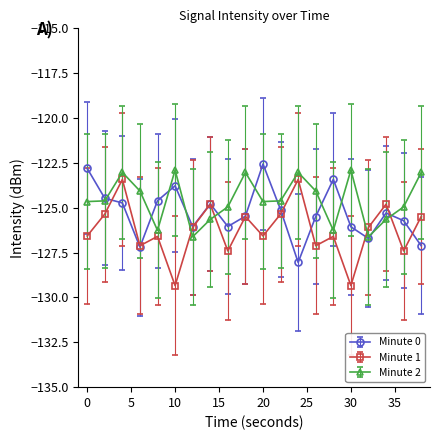

What is the difference between the maximum and second lowest values in the Minute 2 series?

3.7